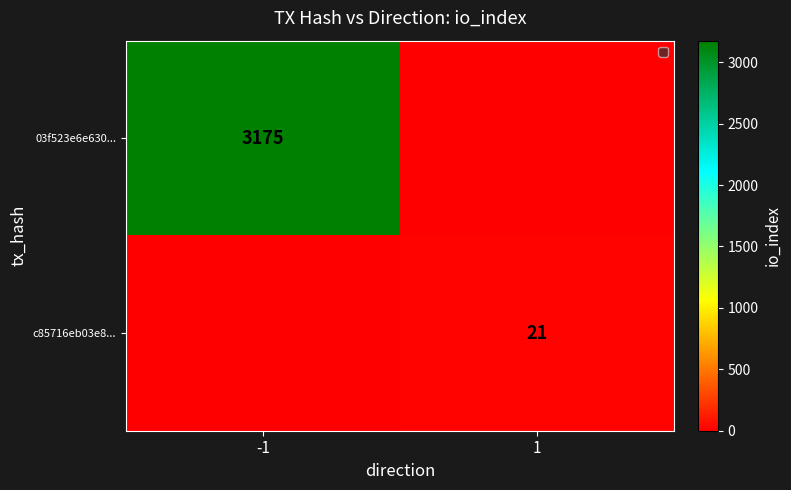

The c85716eb03e8... series shows 37 at 1. True or false?

False